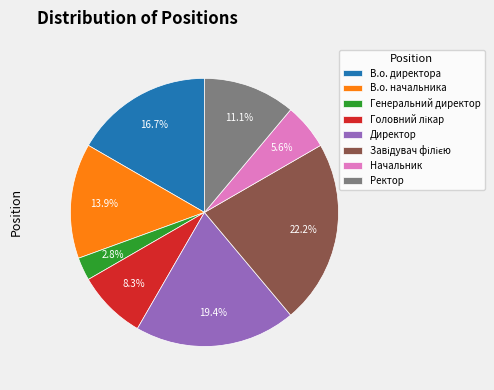

Which has a higher value, Ректор or В.о. директора?

В.о. директора